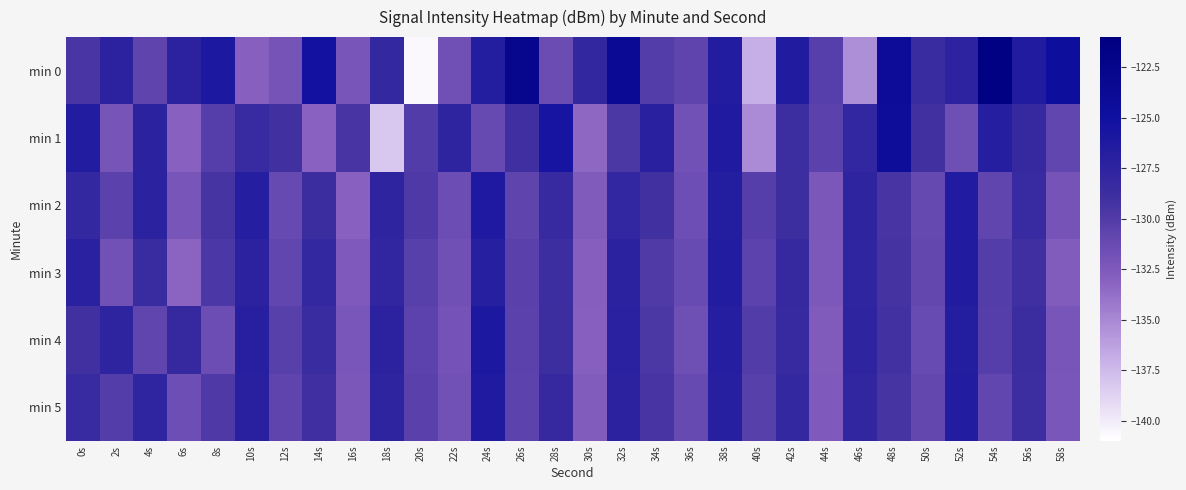

Reading left to right, list all the values displayed in this chart.

min 0: 0s=-129.5	2s=-127.3	4s=-130.7	6s=-127.3	8s=-126.1	10s=-132.9	12s=-132.0	14s=-125.3	16s=-132.1	18s=-128.1	20s=-140.7	22s=-131.7	24s=-126.7	26s=-122.8	28s=-131.4	30s=-128.0	32s=-123.8	34s=-130.1	36s=-130.7	38s=-126.6	40s=-136.9	42s=-126.5	44s=-130.3	46s=-135.4	48s=-124.2	50s=-128.4	52s=-127.4	54s=-121.4	56s=-126.5	58s=-124.6
min 1: 0s=-126.6	2s=-132.0	4s=-127.3	6s=-133.0	8s=-130.2	10s=-128.4	12s=-129.1	14s=-133.0	16s=-129.5	18s=-138.1	20s=-130.0	22s=-127.5	24s=-131.2	26s=-128.9	28s=-125.6	30s=-133.4	32s=-129.7	34s=-127.1	36s=-131.8	38s=-126.3	40s=-135.2	42s=-128.7	44s=-130.5	46s=-127.9	48s=-124.3	50s=-129.1	52s=-131.6	54s=-126.8	56s=-128.2	58s=-130.9
min 2: 0s=-128.1	2s=-130.5	4s=-127.3	6s=-132.1	8s=-129.4	10s=-126.8	12s=-131.2	14s=-128.6	16s=-133.0	18s=-127.5	20s=-129.8	22s=-131.4	24s=-126.2	26s=-130.7	28s=-128.3	30s=-132.6	32s=-127.9	34s=-129.1	36s=-131.5	38s=-126.7	40s=-130.2	42s=-128.8	44s=-132.3	46s=-127.6	48s=-129.5	50s=-131.1	52s=-126.4	54s=-130.8	56s=-128.4	58s=-132.0
min 3: 0s=-127.2	2s=-131.8	4s=-128.5	6s=-133.2	8s=-129.6	10s=-127.4	12s=-130.9	14s=-128.1	16s=-132.5	18s=-127.8	20s=-130.3	22s=-131.7	24s=-126.9	26s=-130.4	28s=-128.7	30s=-132.8	32s=-127.3	34s=-129.9	36s=-131.3	38s=-126.6	40s=-130.6	42s=-128.2	44s=-132.4	46s=-127.7	48s=-129.3	50s=-131.0	52s=-126.5	54s=-130.1	56s=-128.9	58s=-132.7
min 4: 0s=-129.0	2s=-127.6	4s=-130.8	6s=-128.2	8s=-131.4	10s=-127.0	12s=-130.3	14s=-128.5	16s=-132.2	18s=-127.4	20s=-130.6	22s=-131.9	24s=-126.1	26s=-130.5	28s=-128.8	30s=-132.9	32s=-127.2	34s=-129.7	36s=-131.6	38s=-126.8	40s=-130.0	42s=-128.3	44s=-132.6	46s=-127.5	48s=-129.2	50s=-131.3	52s=-126.7	54s=-130.2	56s=-128.6	58s=-132.1
min 5: 0s=-128.4	2s=-130.1	4s=-127.7	6s=-131.5	8s=-129.8	10s=-127.1	12s=-130.7	14s=-128.9	16s=-132.3	18s=-127.6	20s=-130.4	22s=-131.8	24s=-126.3	26s=-130.6	28s=-128.2	30s=-132.7	32s=-127.4	34s=-129.5	36s=-131.2	38s=-126.9	40s=-130.3	42s=-128.1	44s=-132.5	46s=-127.8	48s=-129.4	50s=-131.0	52s=-126.6	54s=-130.9	56s=-128.7	58s=-132.2